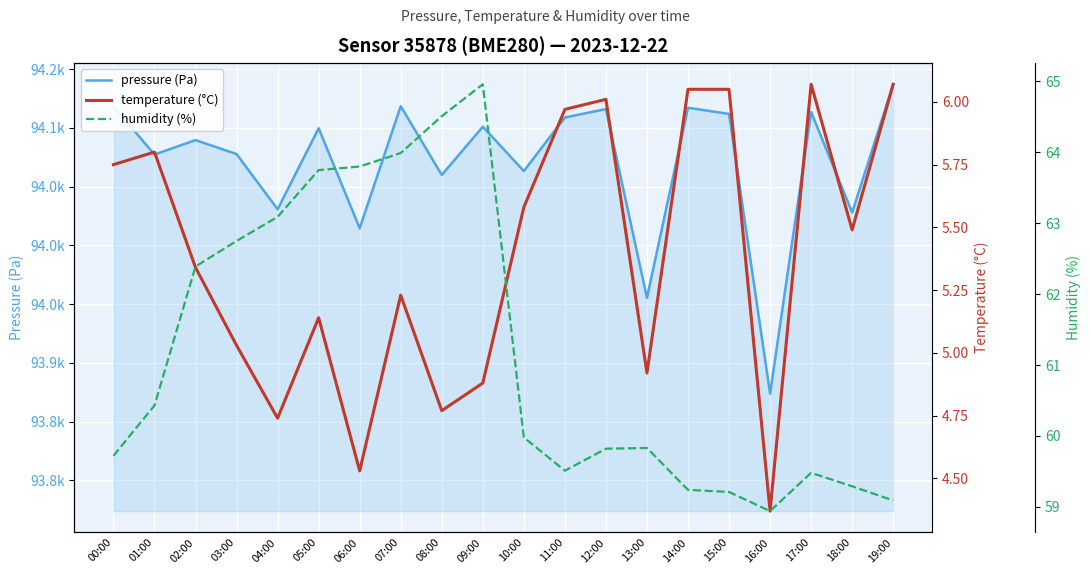

Is it true that humidity (%) equals 17.0 at 17:00?

False